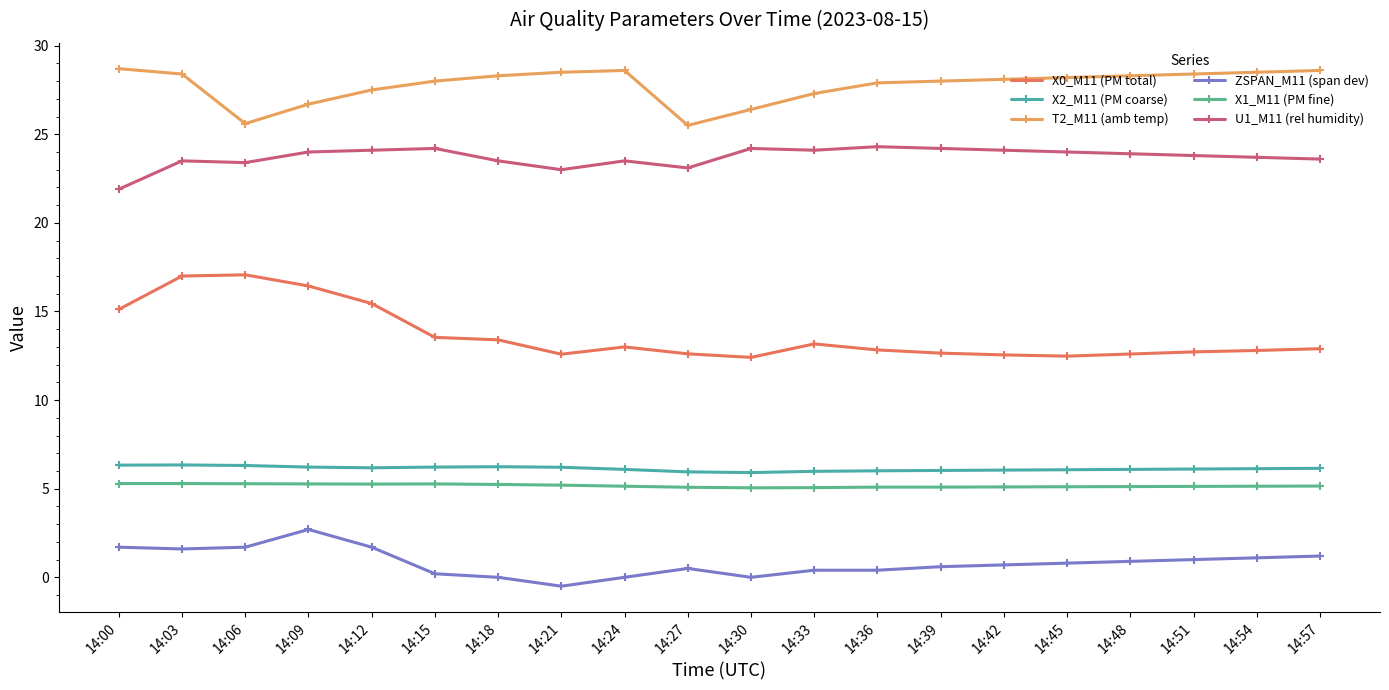

Count the number of categories in the chart.

20